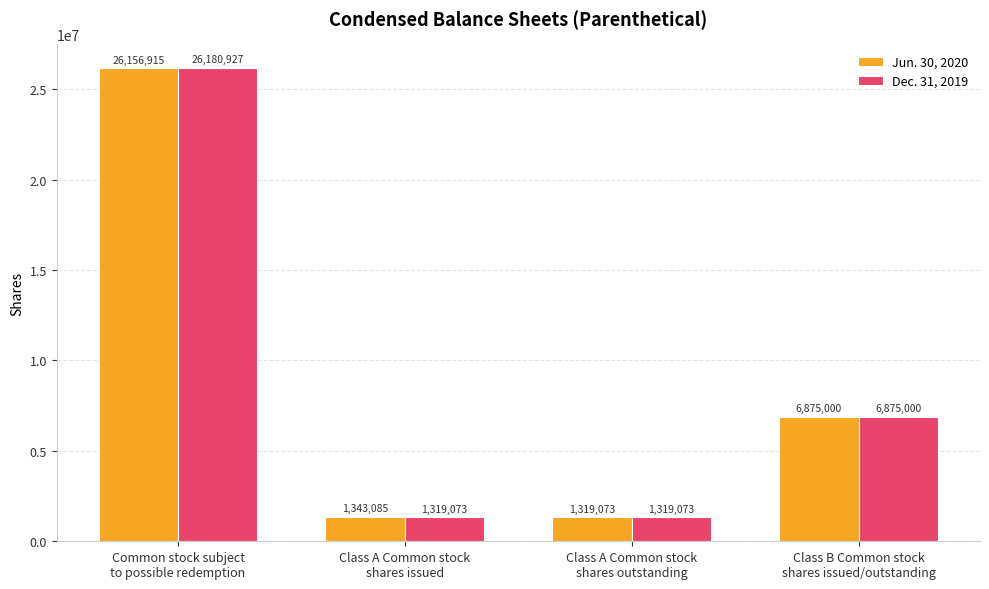

Reading left to right, transcribe all the data shown in this chart.

Jun. 30, 2020: 26156915	1343085	1319073	6875000
Dec. 31, 2019: 26180927	1319073	1319073	6875000